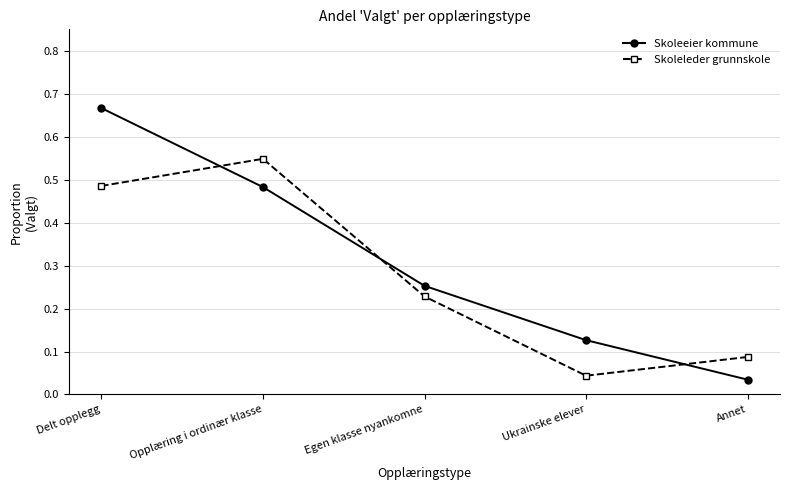

What is the label of the 3rd point from the left?

Egen klasse nyankomne